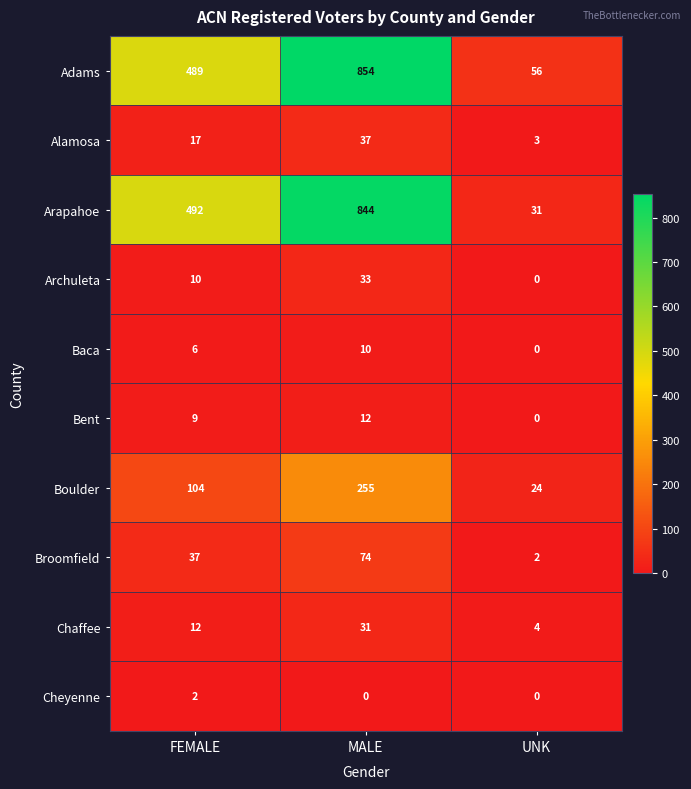

How many distinct data groups are displayed?

10